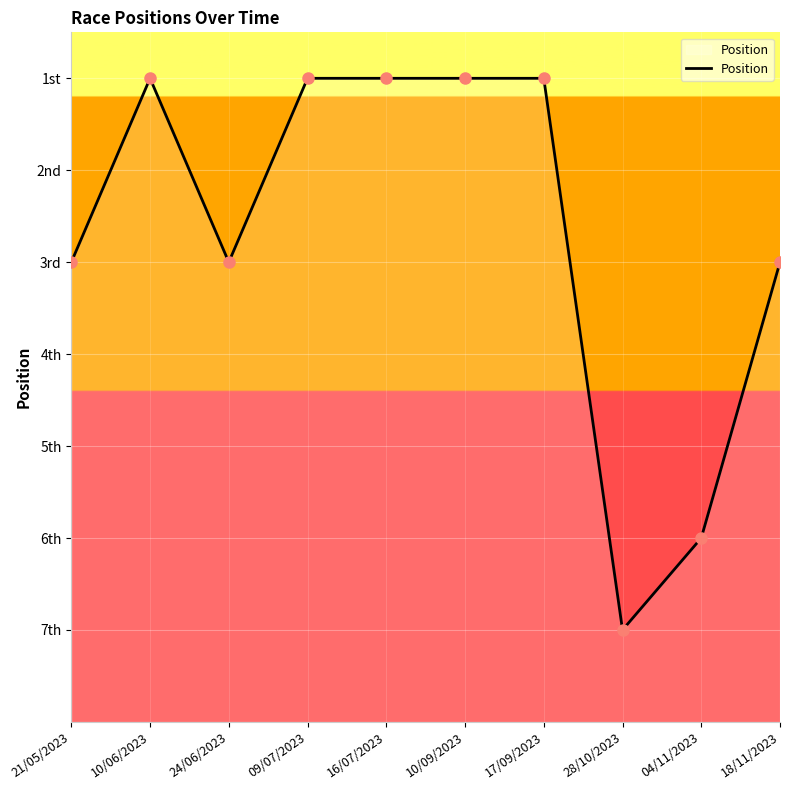

What is the greatest value displayed?

7